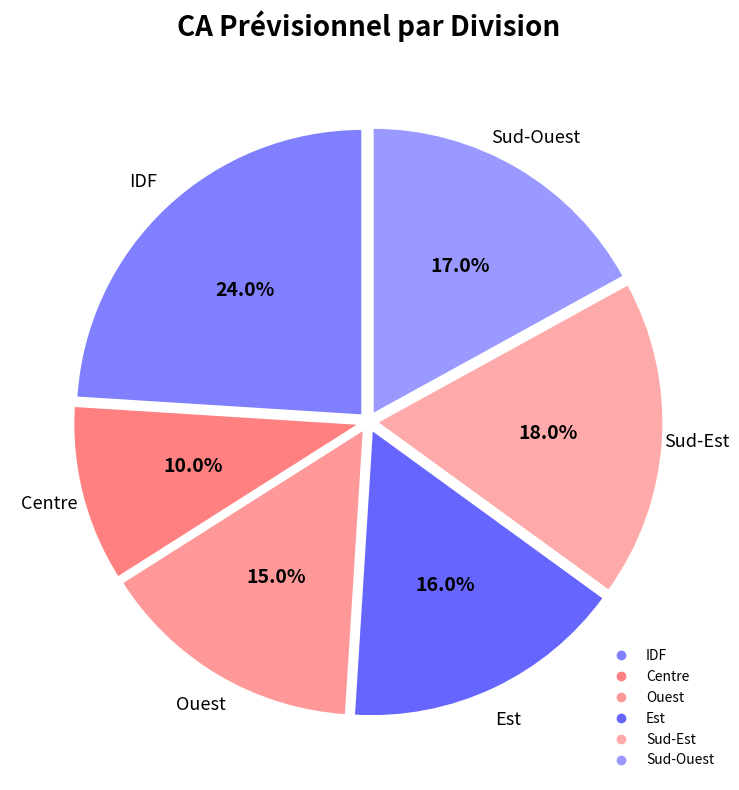

How many slices are in this pie chart?

6